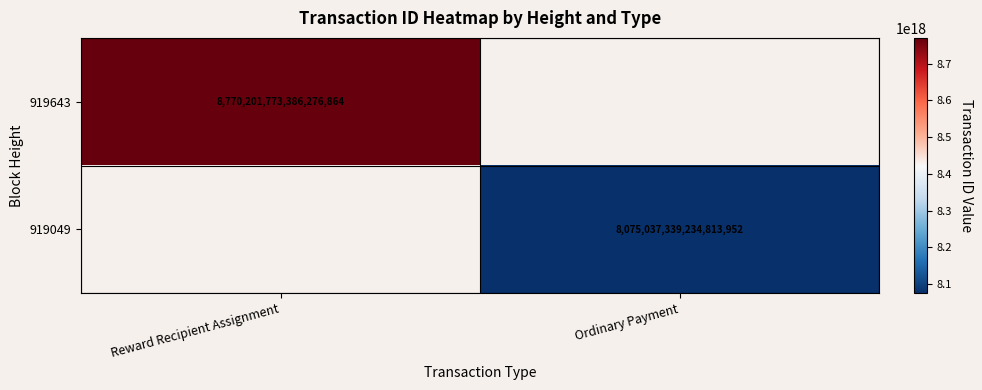

The 919643 series shows 8770201773386276864 at Reward Recipient Assignment. True or false?

True